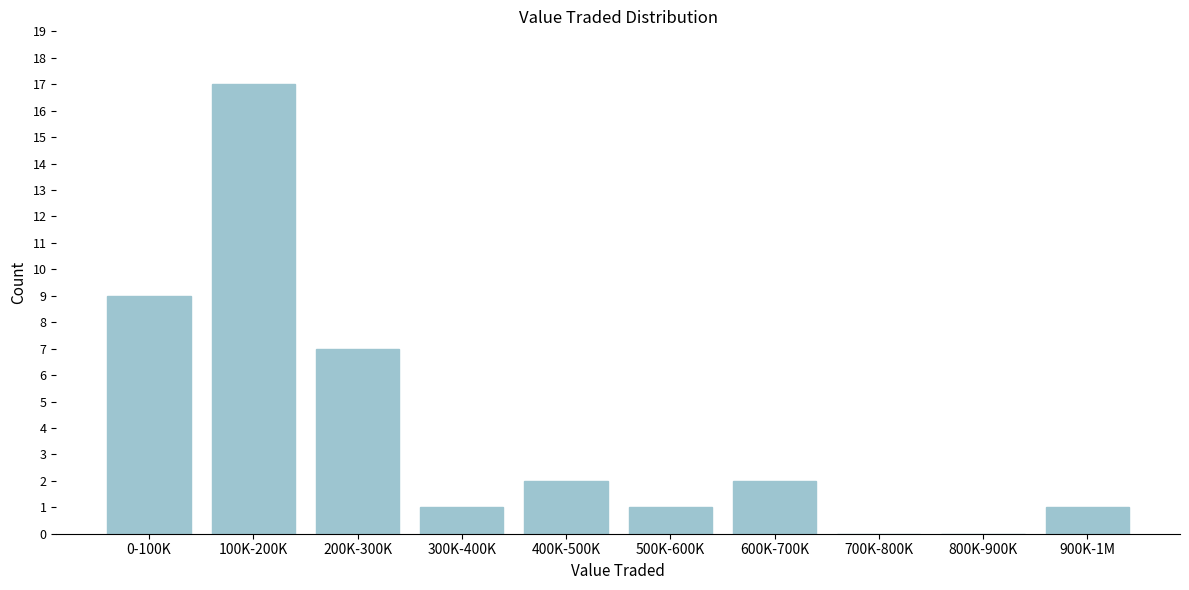

Reading right to left, what are all the values shown in this chart?

900K-1M=1	800K-900K=0	700K-800K=0	600K-700K=2	500K-600K=1	400K-500K=2	300K-400K=1	200K-300K=7	100K-200K=17	0-100K=9